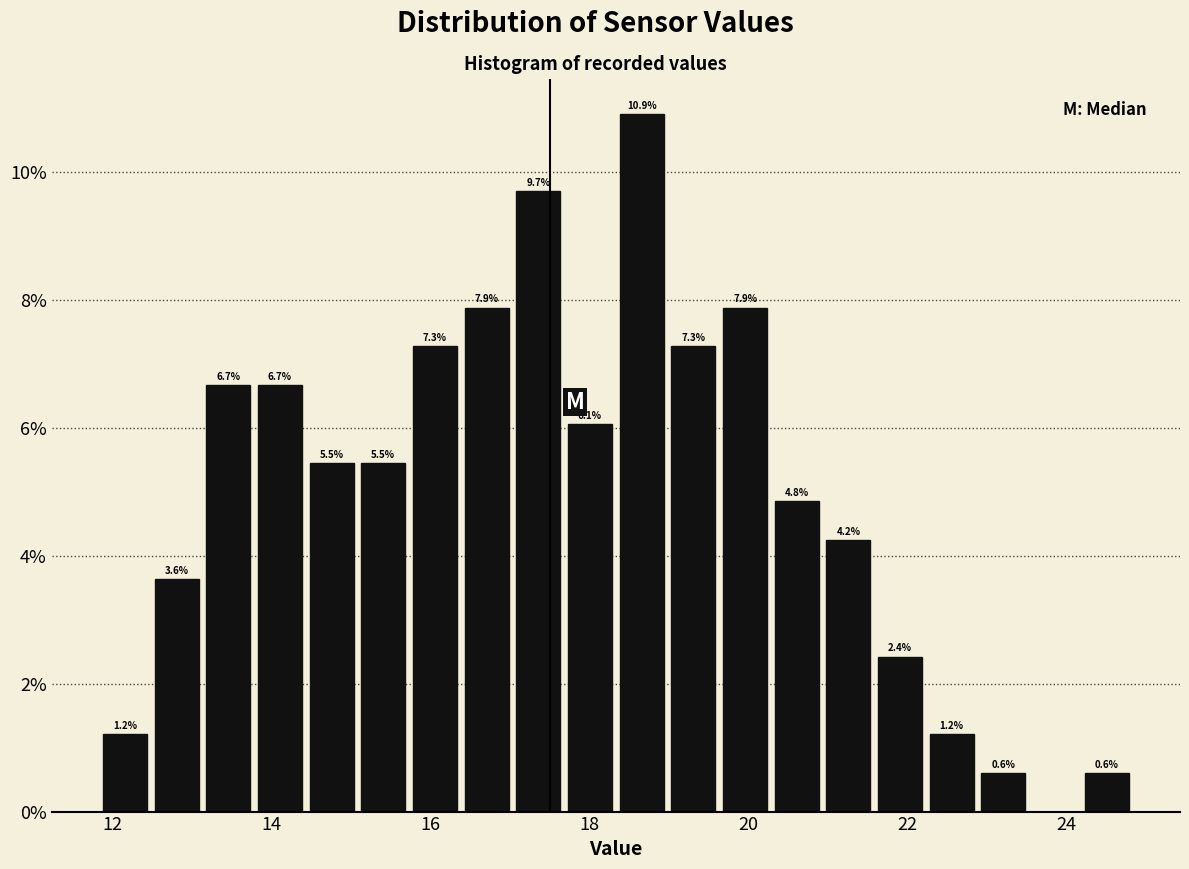

Read against the x-axis, roughly where is the centre of the tallest bar?

18.6